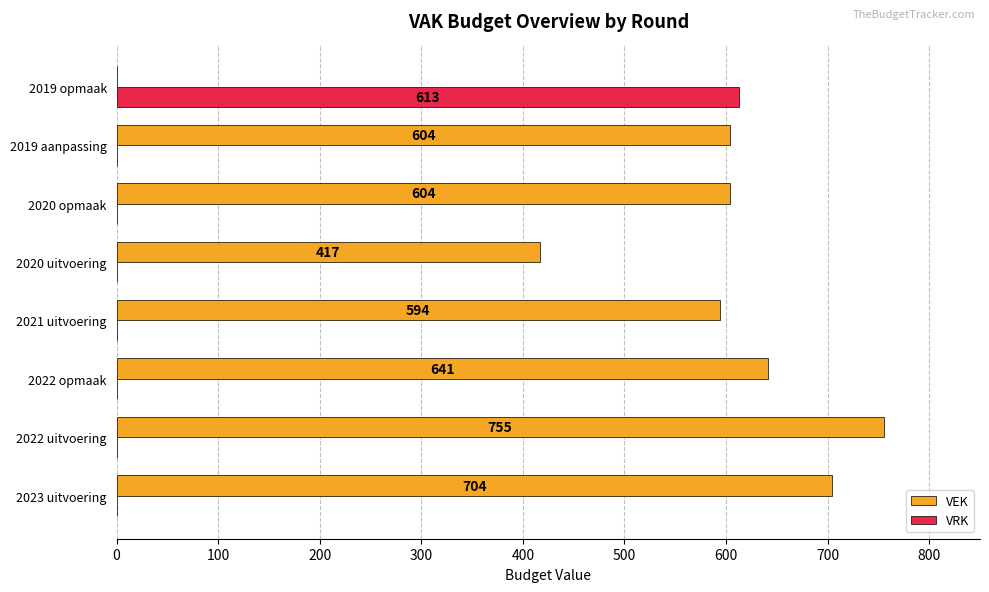

What are all the series names shown in the legend?

VEK, VRK